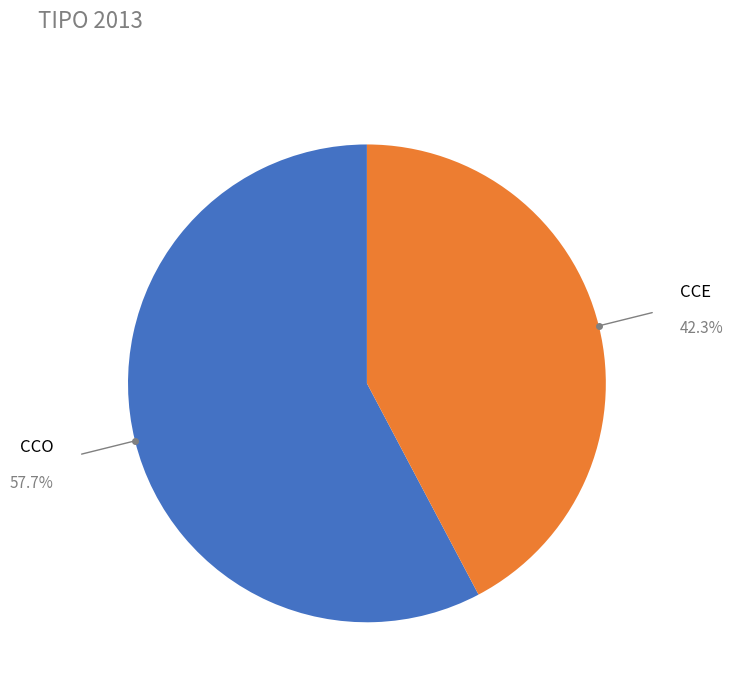

Is it true that CCE is 31% of the pie?

False